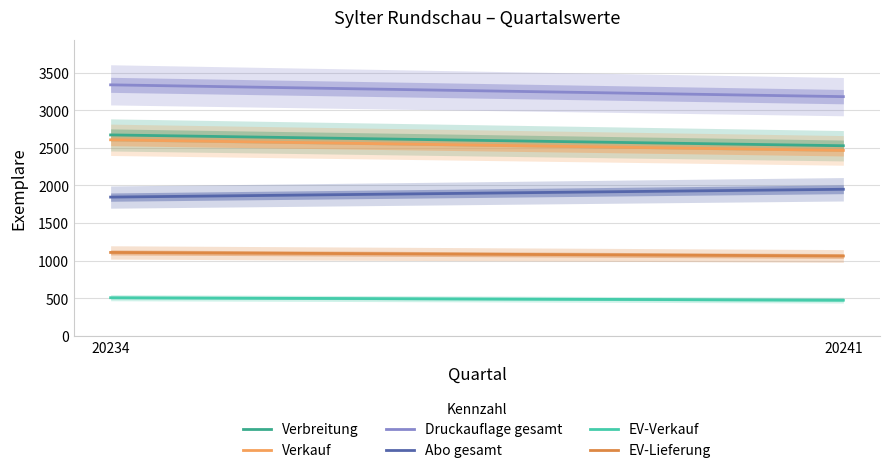

Count the Verbreitung values in the range 2527 to 2671.

2